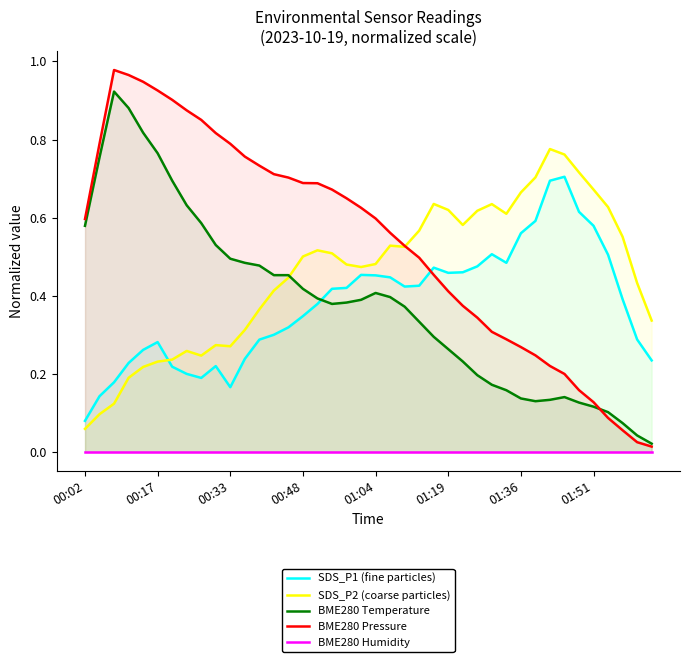

Where is SDS_P2 (coarse particles) nearest to the value 0?

00:02